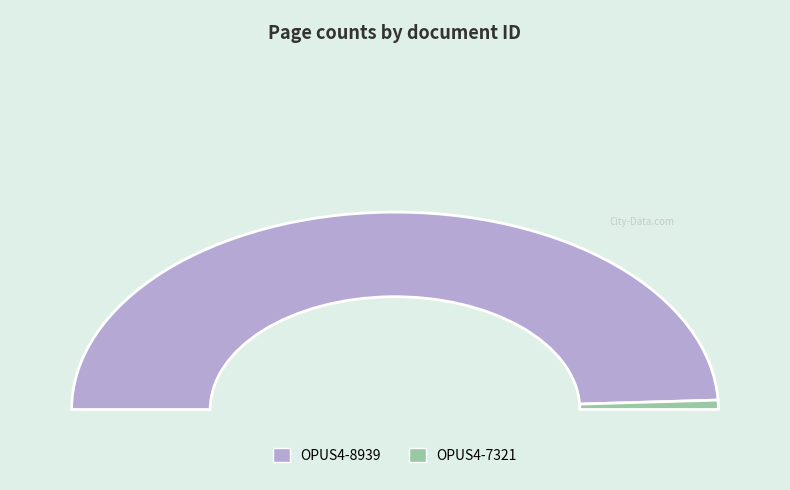

Count the number of slices in the pie.

2